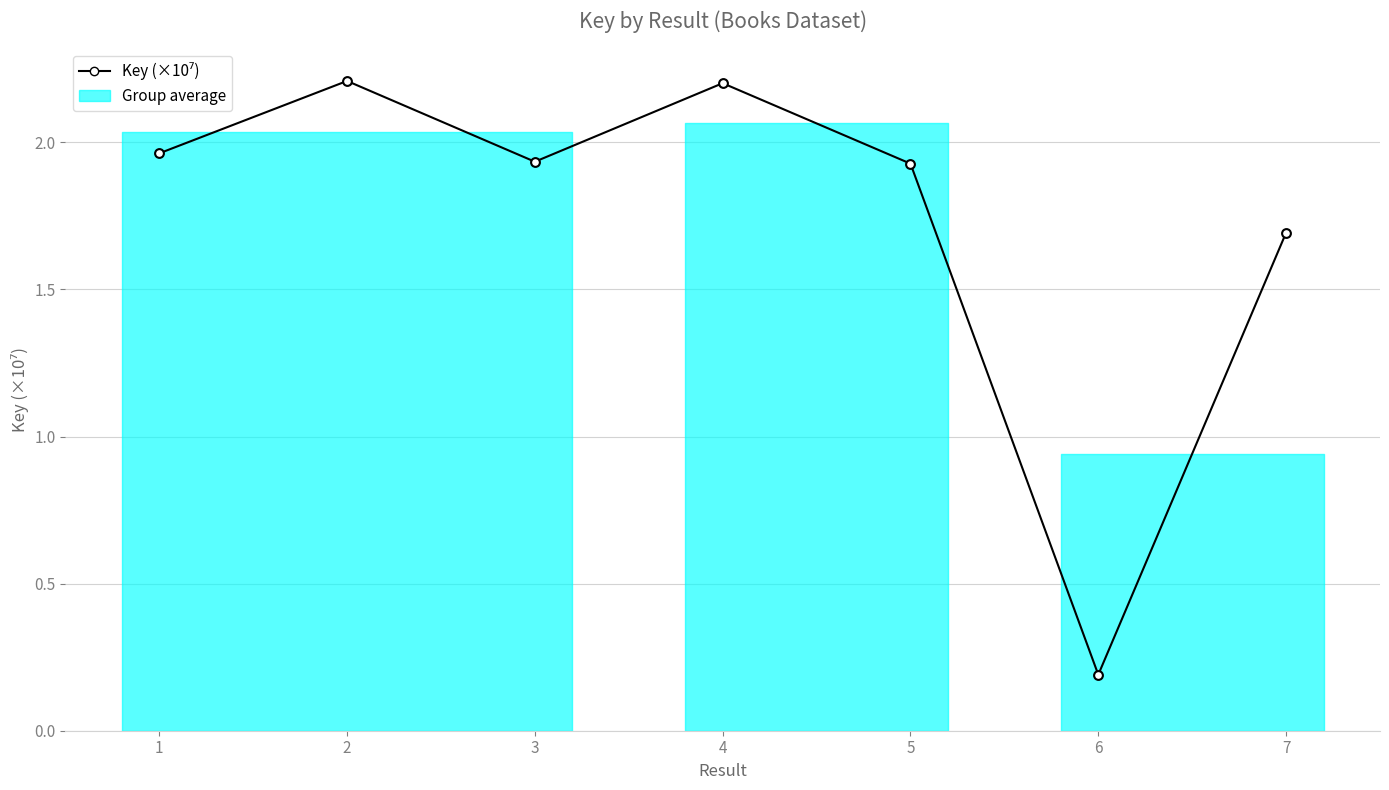

Between 7 and 2, which is larger?

2